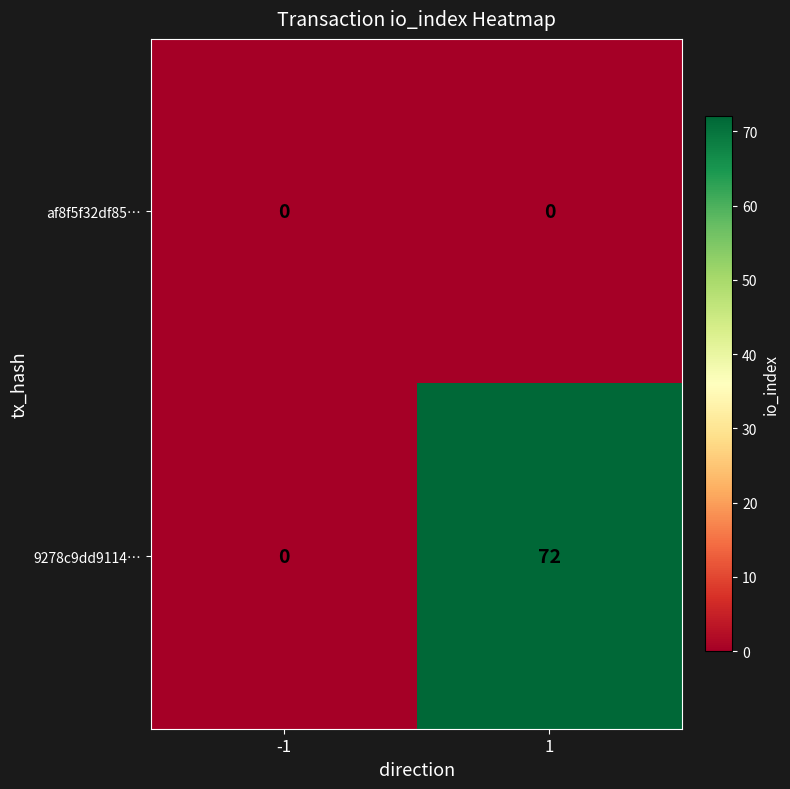

List the series in order of their overall mean, highest first.

9278c9dd9114…, af8f5f32df85…